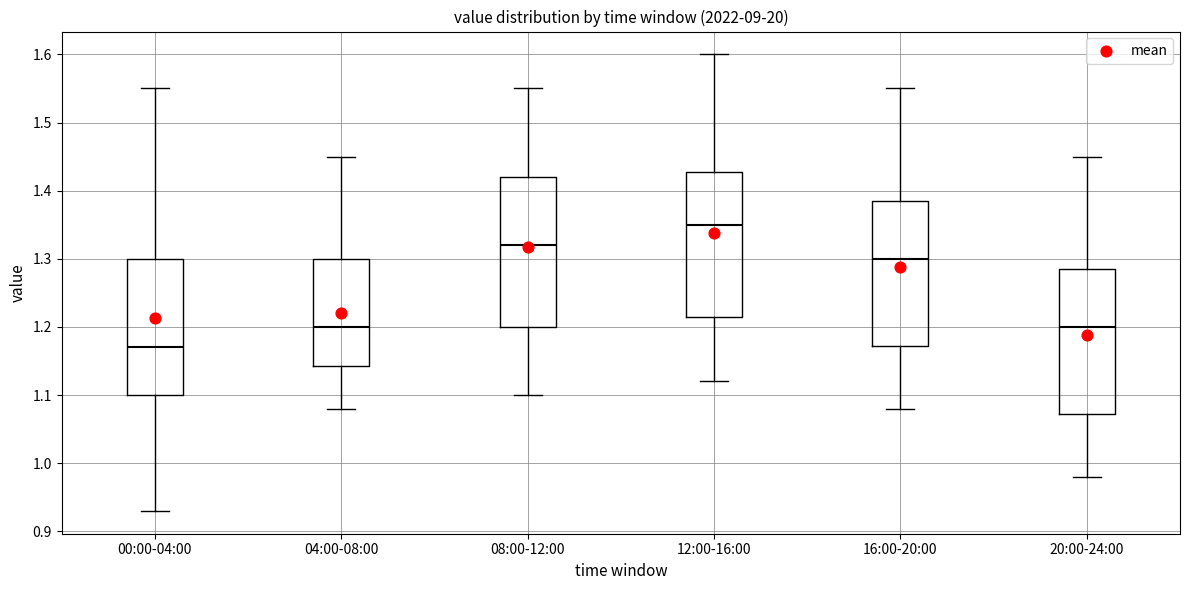

Which box's median line is the highest?

12:00-16:00